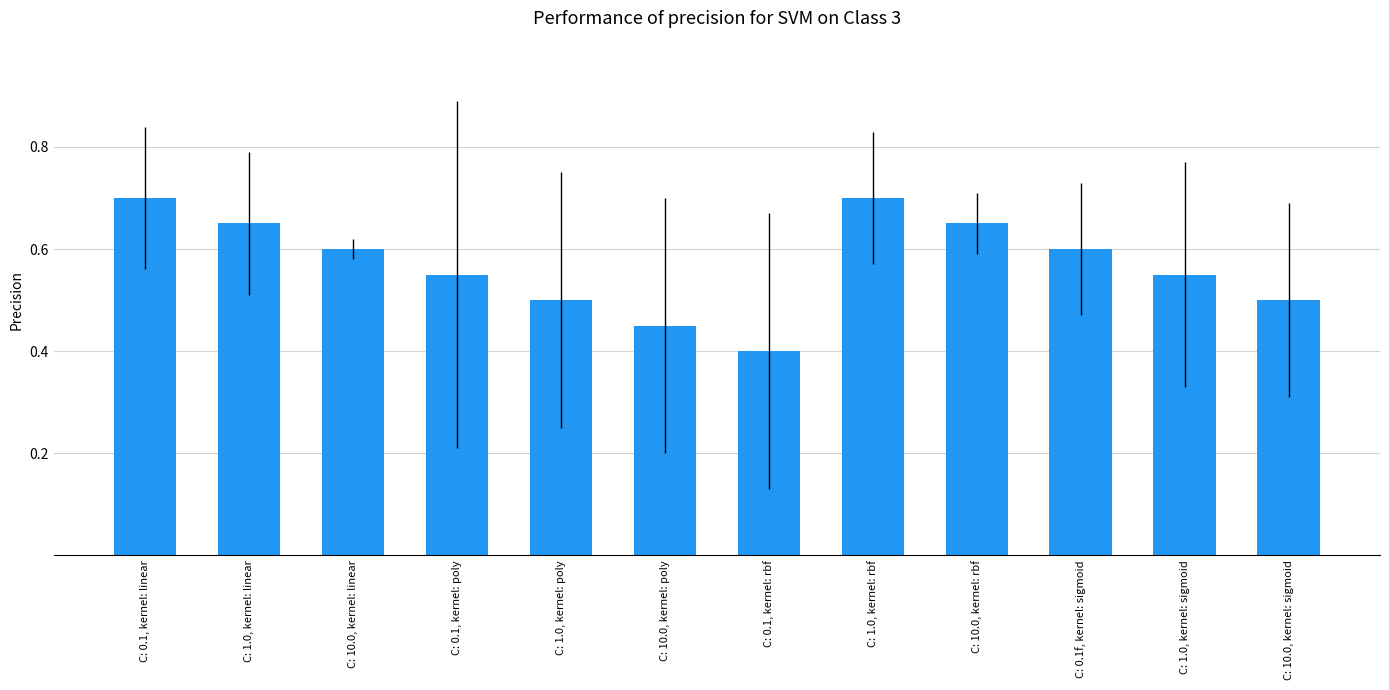

At which label is the value closest to 0?

C: 0.1, kernel: rbf